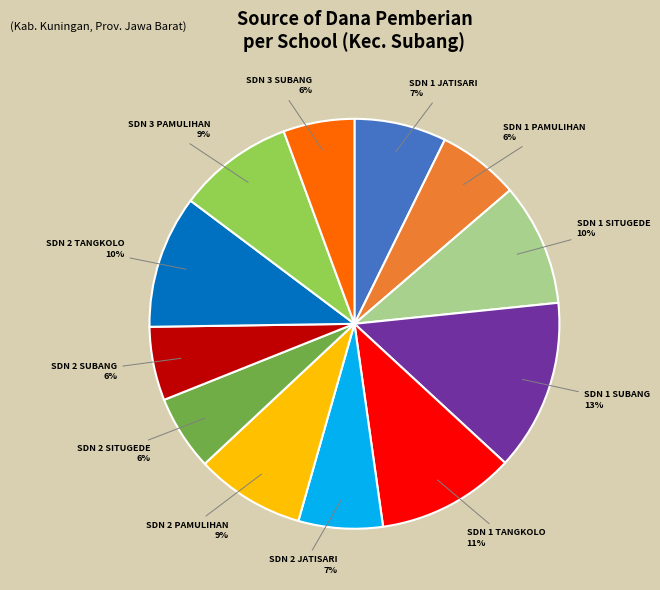

Is there a majority slice in this chart?

No